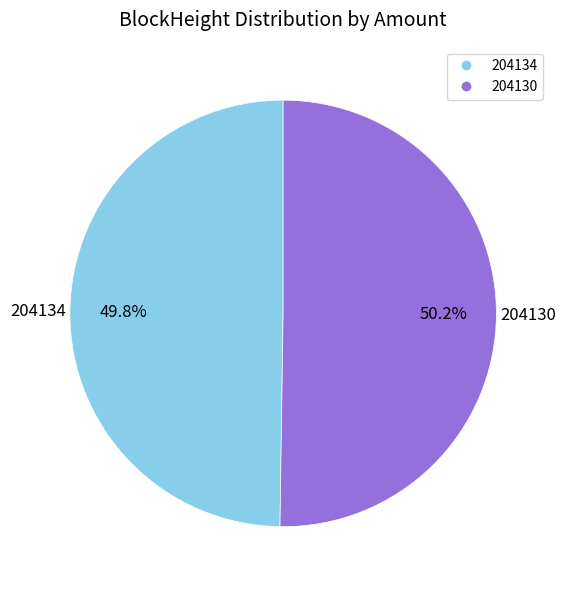

What is the total percentage of 204134 and 204130?

100.0%